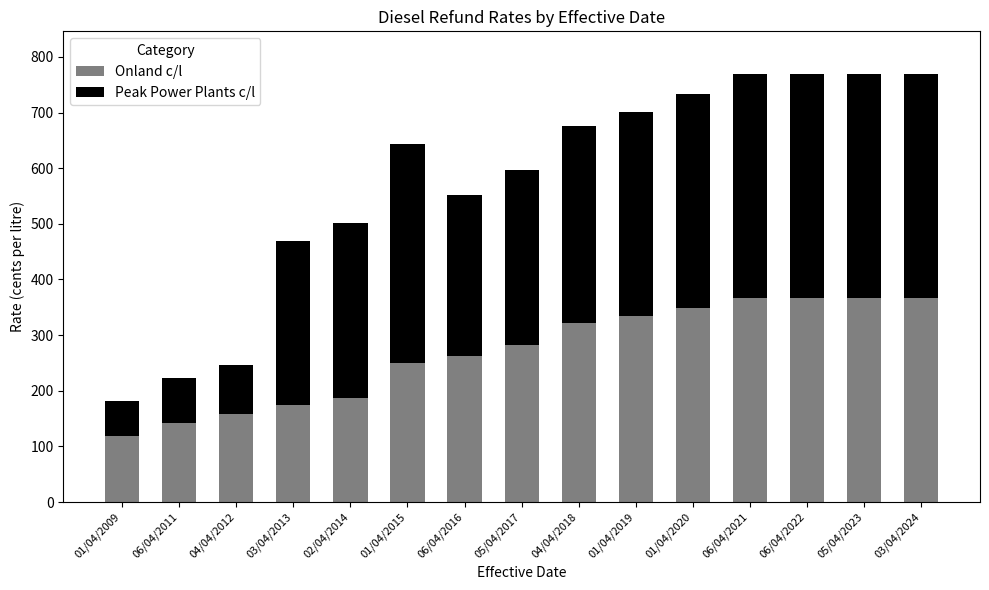

What value does the Onland c/l series have at 04/04/2012?

158.0